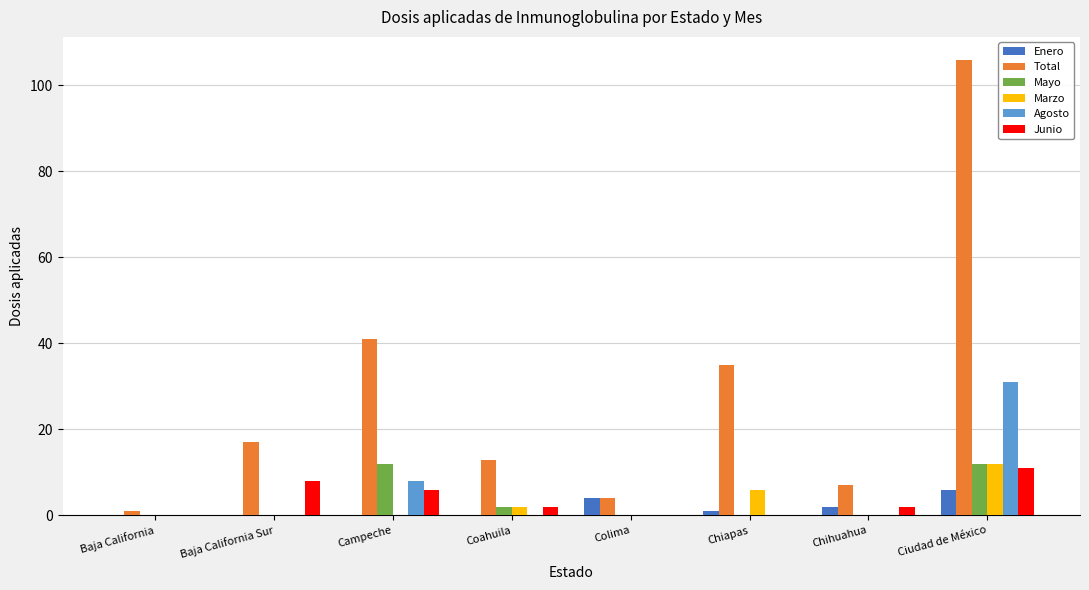

How many groups of bars are there?

8